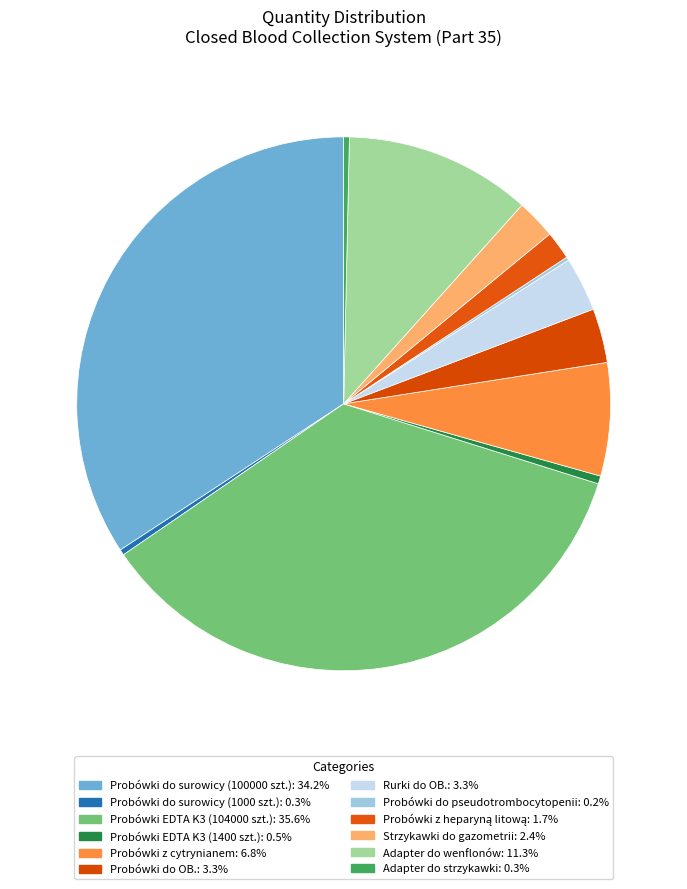

True or false: Probówki EDTA K3 (104000 szt.) accounts for 36% of the total.

True